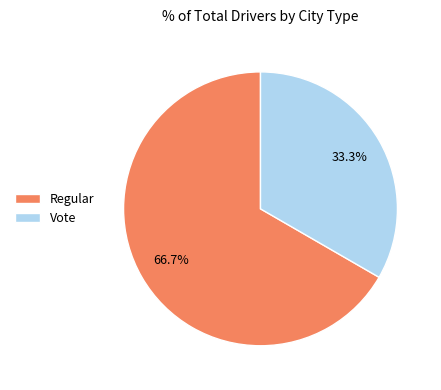

Is the sum of Vote and Regular greater than half?

Yes